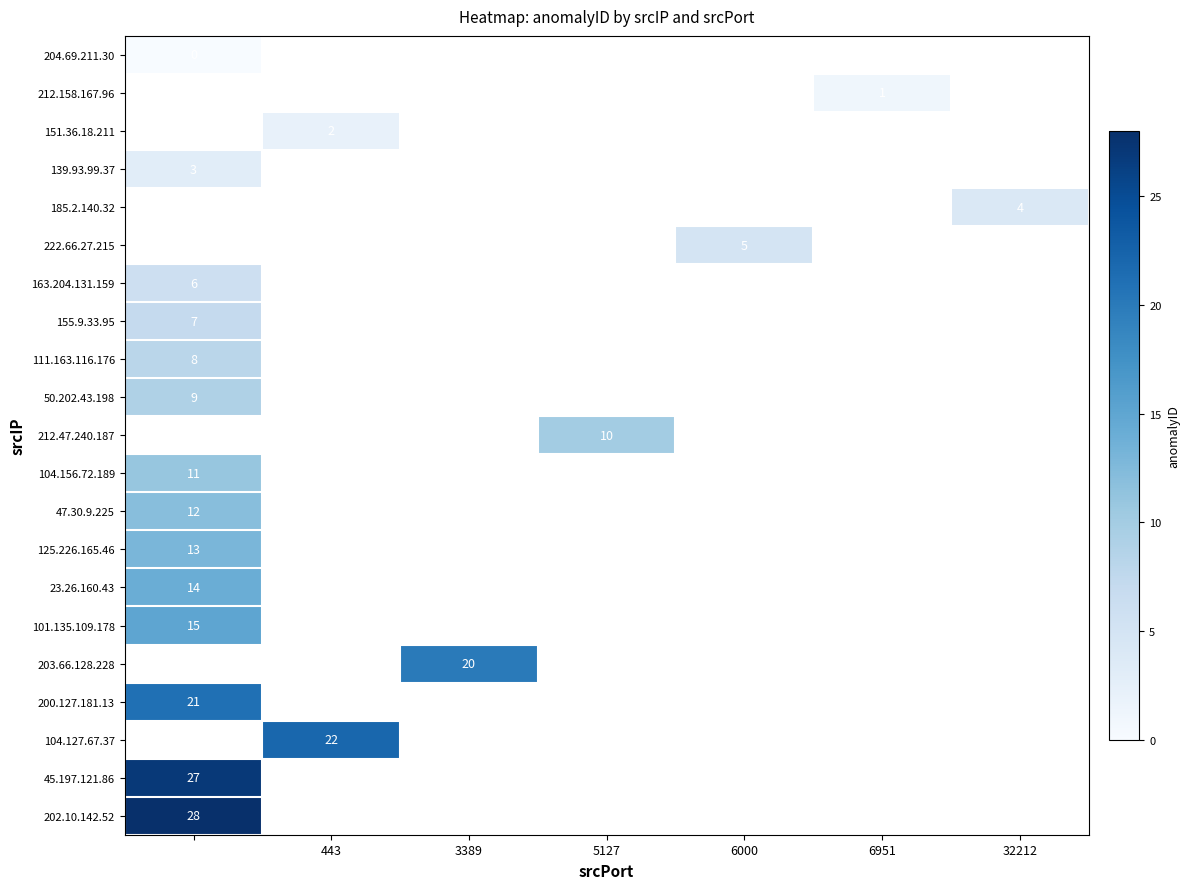

How many values in 111.163.116.176 are above zero?

1